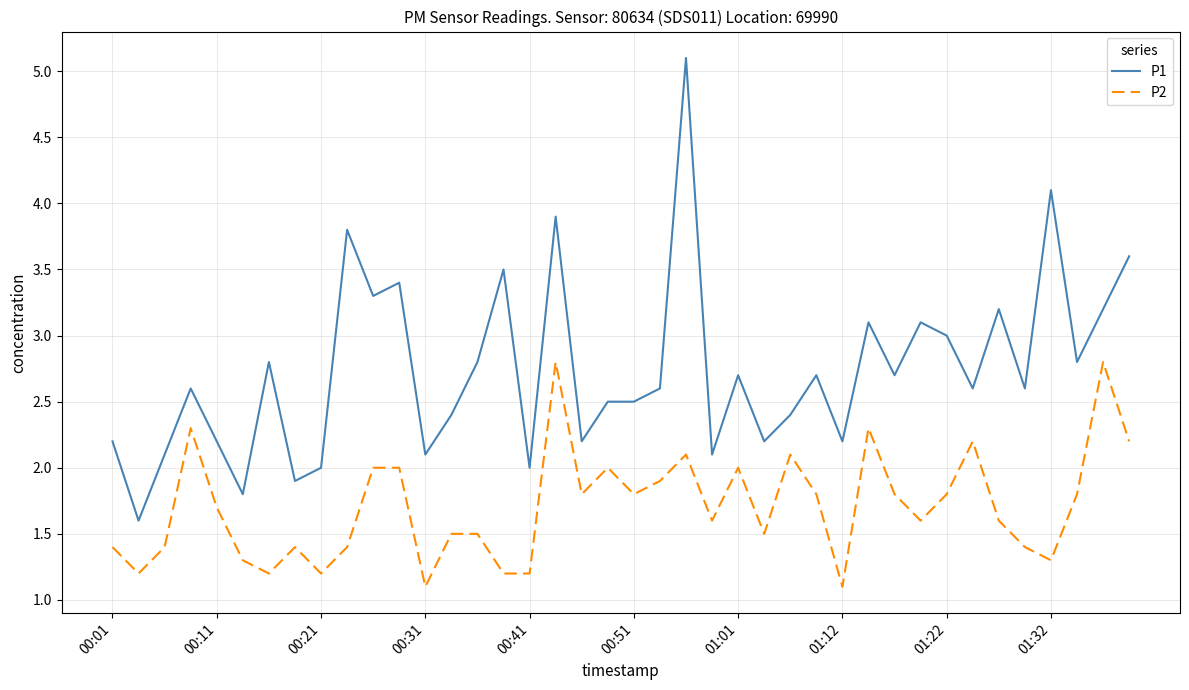

What is the highest value of the P1 series?

5.1